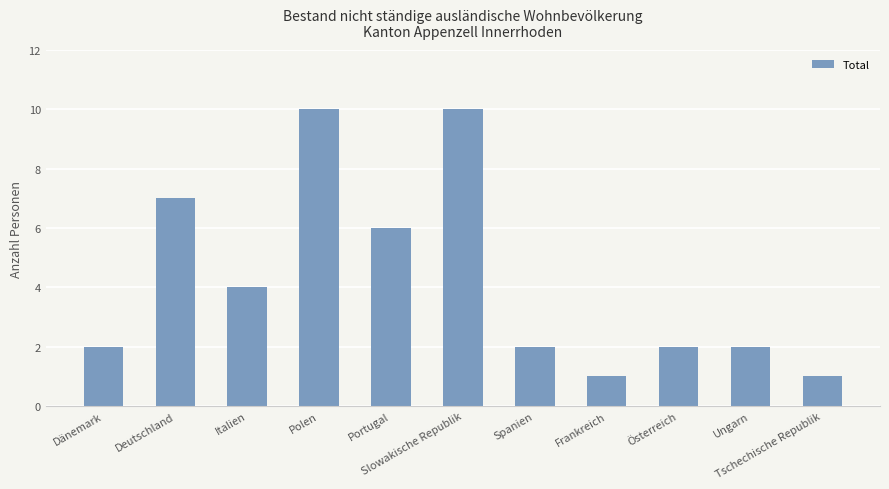

How many distinct data groups are displayed?

1